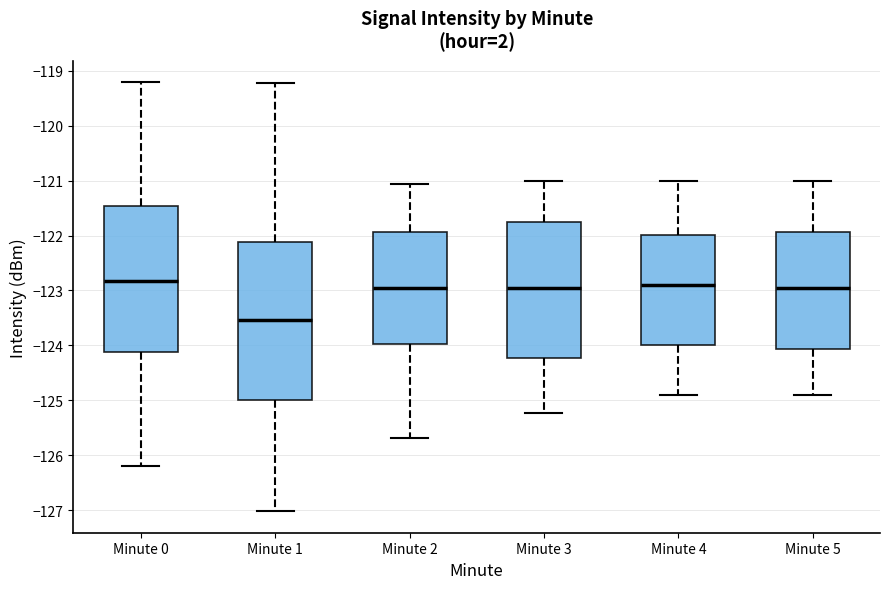

Which box is the tallest, from its lower edge to its upper edge?

Minute 1